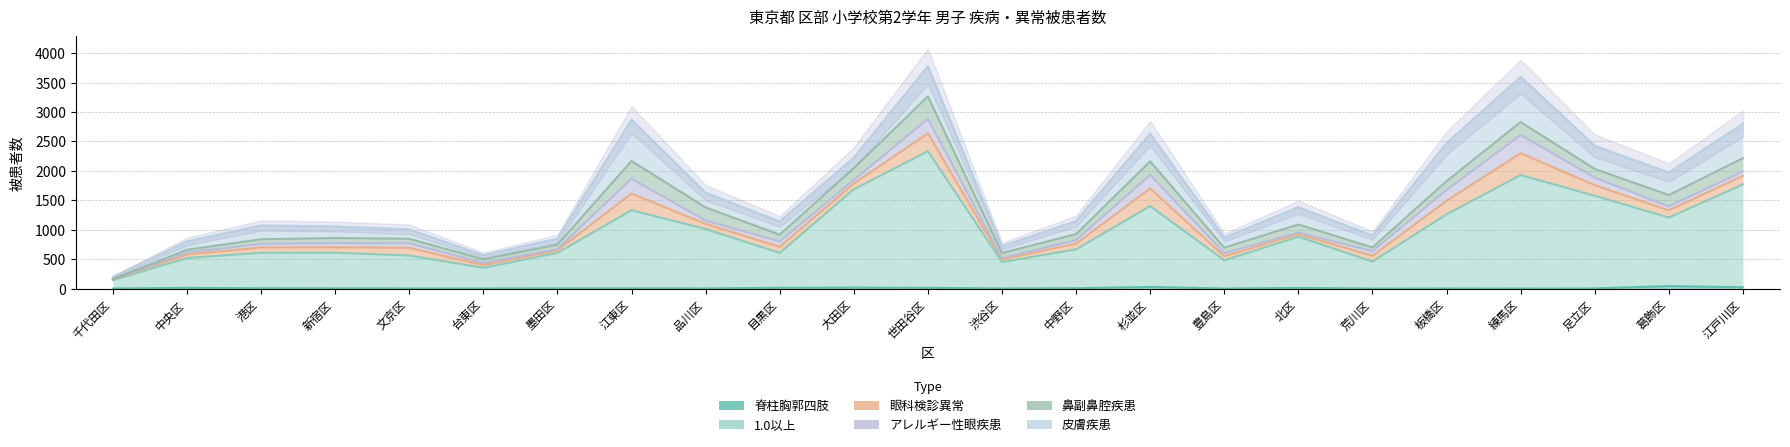

Reading left to right, extract all data points from this chart.

脊柱胸郭四肢: 千代田区=1	中央区=11	港区=5	新宿区=4	文京区=2	台東区=2	墨田区=3	江東区=4	品川区=2	目黒区=13	大田区=16	世田谷区=12	渋谷区=2	中野区=6	杉並区=27	豊島区=1	北区=10	荒川区=1	板橋区=2	練馬区=1	足立区=2	葛飾区=42	江戸川区=22
1.0以上: 千代田区=141	中央区=507	港区=603	新宿区=604	文京区=560	台東区=350	墨田区=602	江東区=1327	品川区=1009	目黒区=592	大田区=1670	世田谷区=2322	渋谷区=448	中野区=660	杉並区=1375	豊島区=478	北区=871	荒川区=457	板橋区=1259	練馬区=1928	足立区=1574	葛飾区=1164	江戸川区=1748
眼科検診異常: 千代田区=10	中央区=62	港区=90	新宿区=93	文京区=130	台東区=47	墨田区=45	江東区=283	品川区=89	目黒区=105	大田区=99	世田谷区=303	渋谷区=46	中野区=97	杉並区=299	豊島区=70	北区=45	荒川区=98	板橋区=231	練馬区=370	足立区=181	葛飾区=124	江戸川区=146
アレルギー性眼疾患: 千代田区=1	中央区=33	港区=61	新宿区=71	文京区=77	台東区=35	墨田区=19	江東区=252	品川区=55	目黒区=91	大田区=61	世田谷区=246	渋谷区=21	中野区=60	杉並区=230	豊島区=54	北区=25	荒川区=80	板橋区=185	練馬区=311	足立区=128	葛飾区=65	江戸川区=76
鼻副鼻腔疾患: 千代田区=9	中央区=46	港区=79	新宿区=87	文京区=77	台東区=63	墨田区=76	江東区=302	品川区=223	目黒区=116	大田区=199	世田谷区=383	渋谷区=88	中野区=102	杉並区=231	豊島区=92	北区=138	荒川区=62	板橋区=149	練馬区=220	足立区=147	葛飾区=194	江戸川区=223
皮膚疾患: 千代田区=37	中央区=142	港区=234	新宿区=196	文京区=161	台東区=70	墨田区=103	江東区=702	品川区=252	目黒区=224	大田区=180	世田谷区=513	渋谷区=116	中野区=224	杉並区=474	豊島区=172	北区=294	荒川区=204	板橋区=646	練馬区=770	足立区=394	葛飾区=382	江戸川区=587